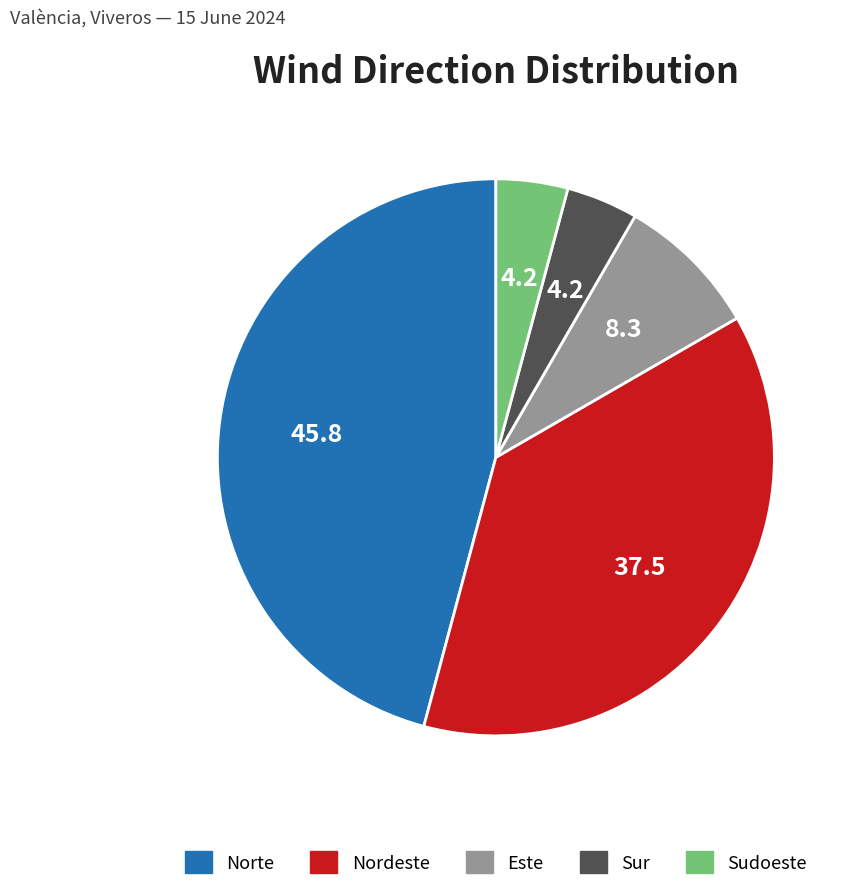

Which category has the biggest portion of the pie?

Norte